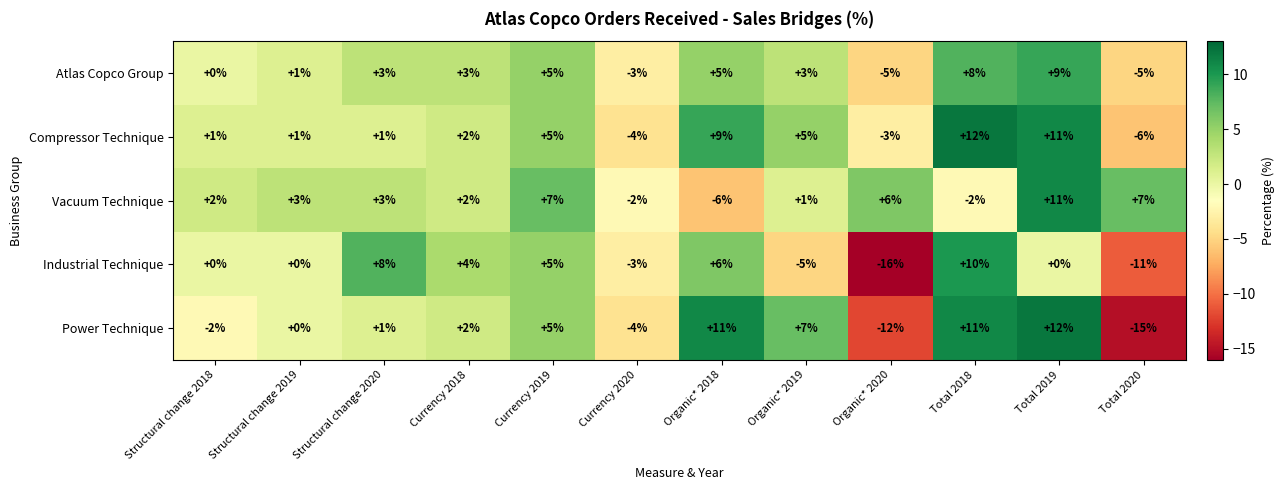

At which category does the chart reach its minimum across all series?

Organic* 2020